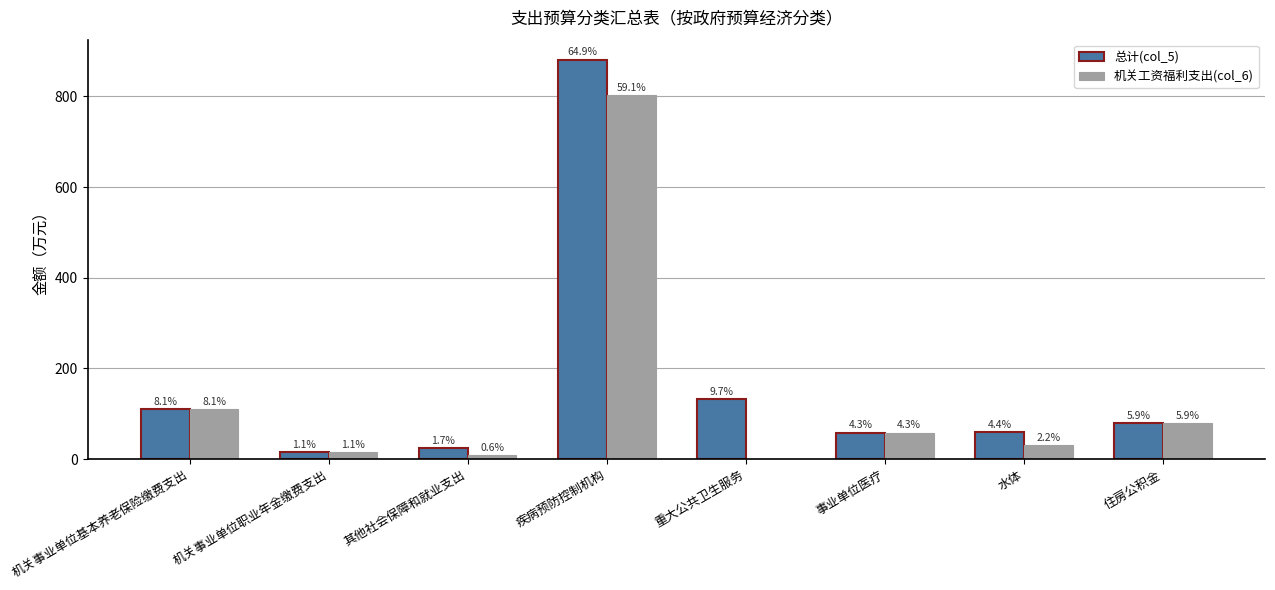

Rank the series by their average value, from highest to lowest.

总计(col_5), 机关工资福利支出(col_6)